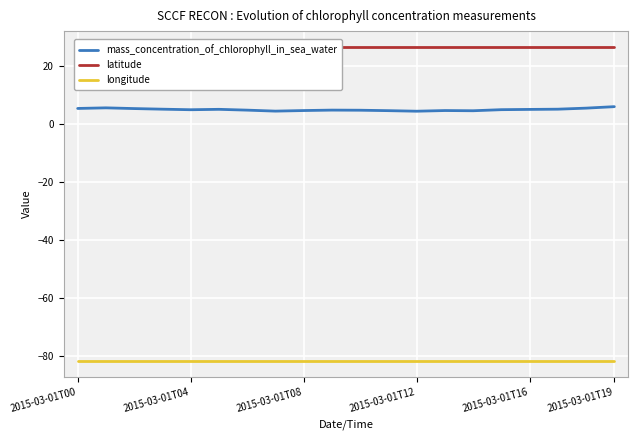

True or false: longitude has more than 1 points higher than both neighbors.

False